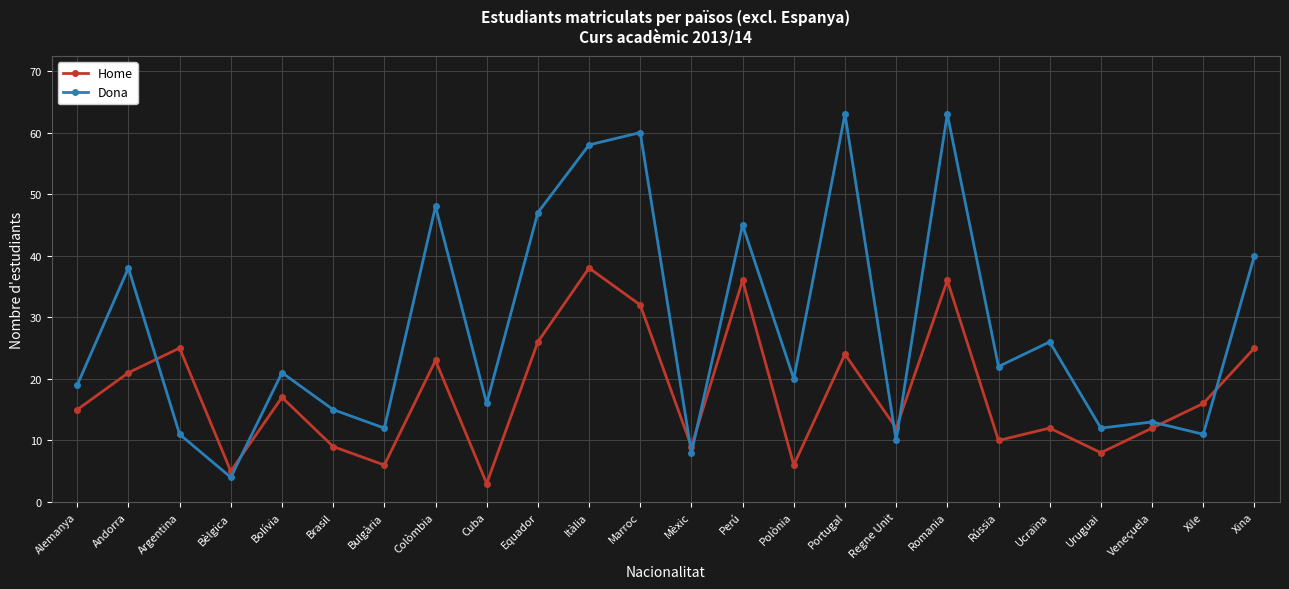

Which series changed the most between Equador and Marroc?

Dona